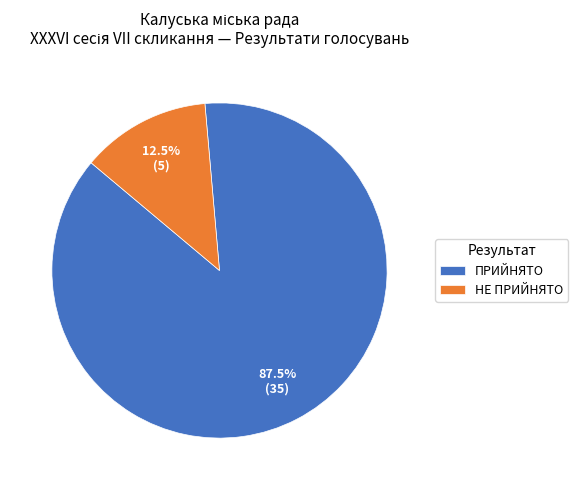

Rank the categories by value from lowest to highest.

НЕ ПРИЙНЯТО, ПРИЙНЯТО